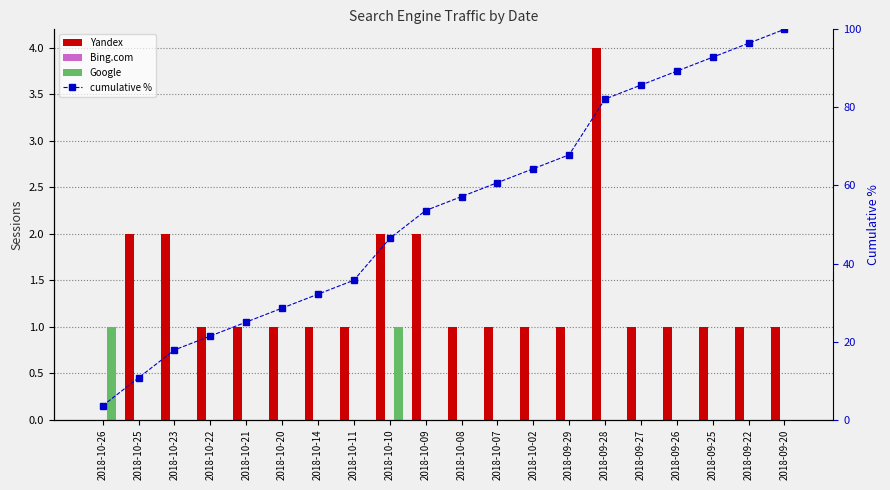

Which label corresponds to the smallest value in the chart?

2018-10-26